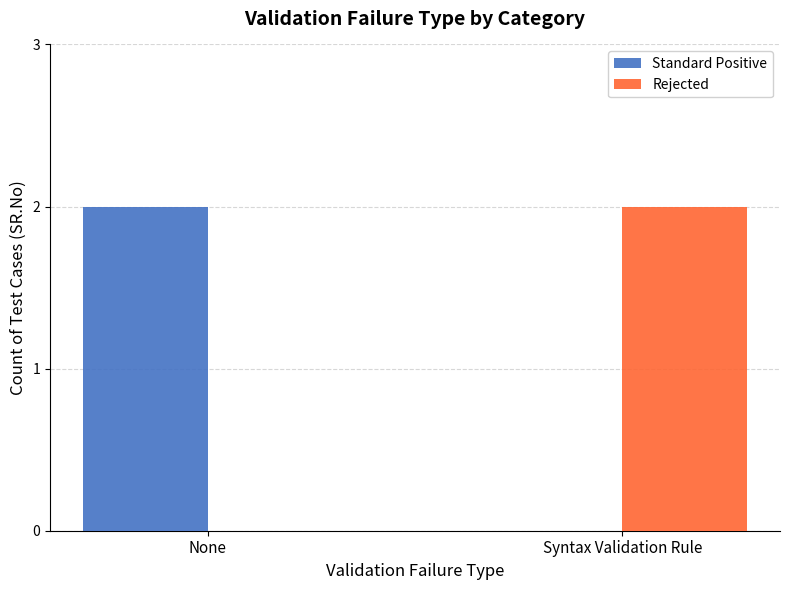

True or false: Rejected has a value of 0 at None.

True